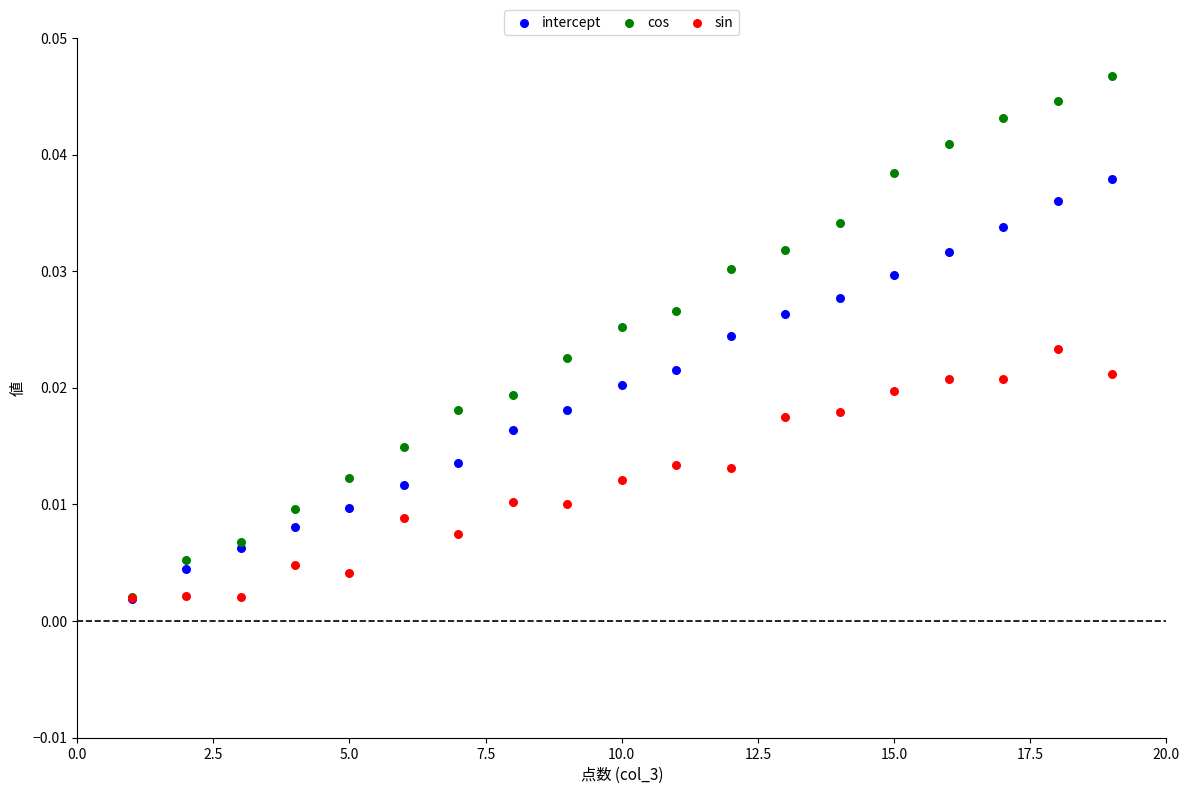

Which series has the widest spread of Y values?

cos